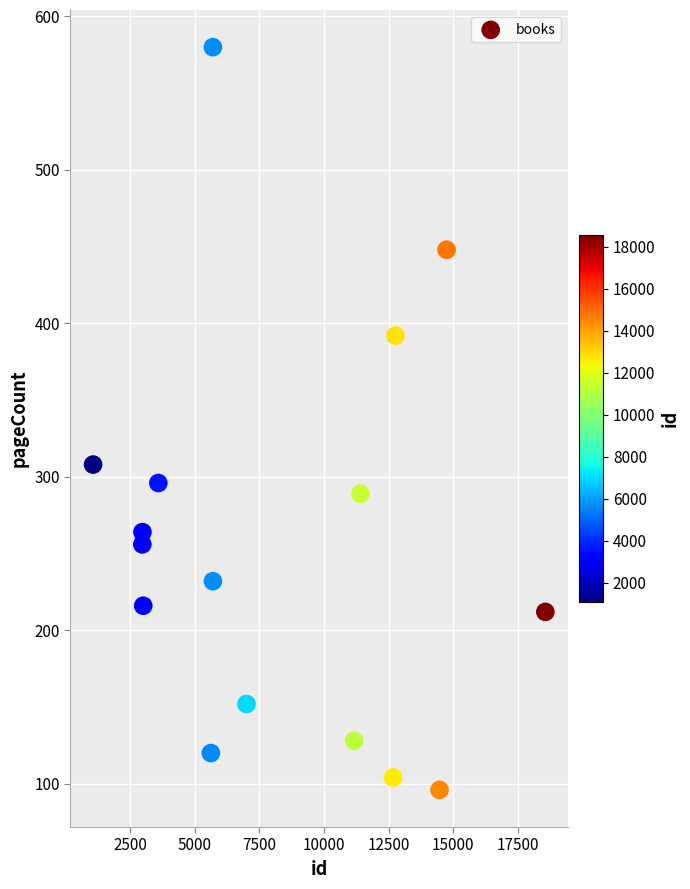

What is the range of X values (max minus min)?

17491